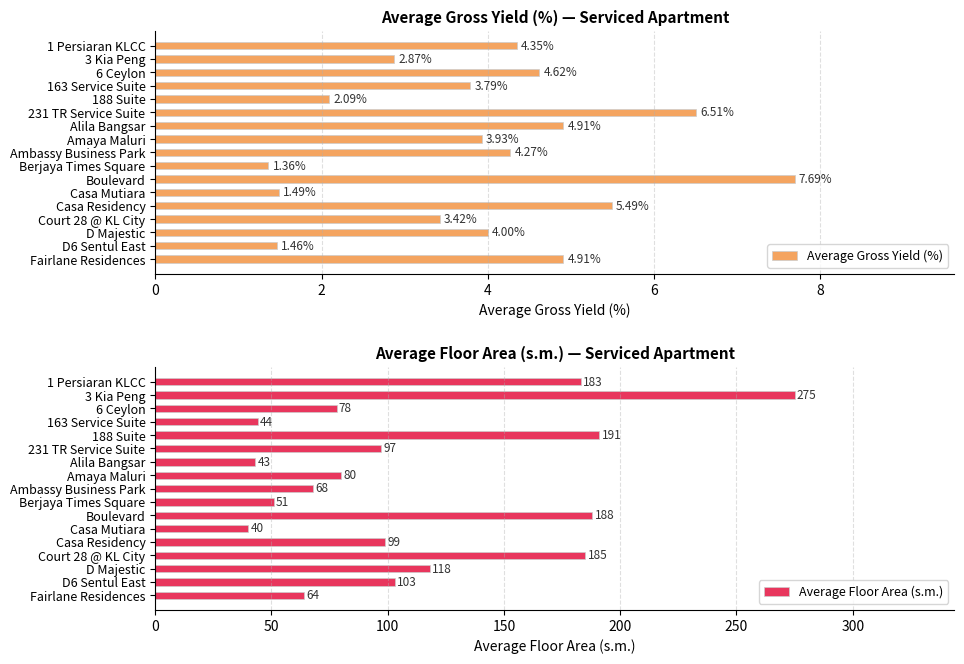

What is the difference between the Average Floor Area (s.m.) values at 6 Ceylon and 163 Service Suite?

34